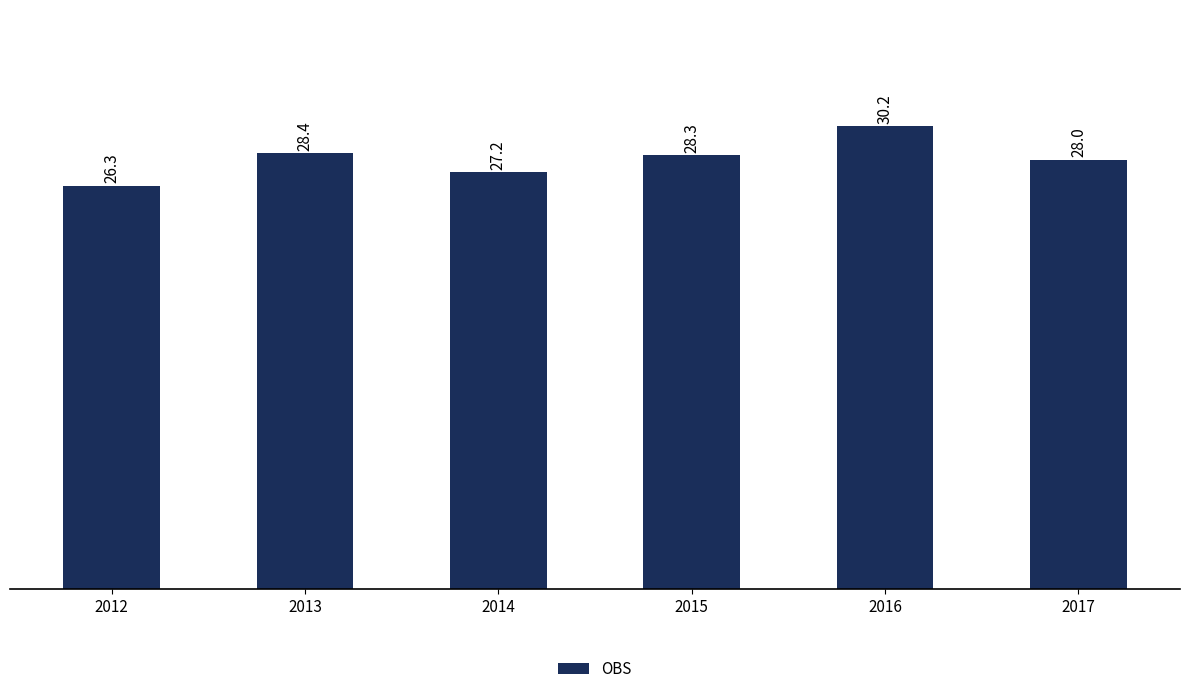

Where is the data nearest to the value 28?

2017